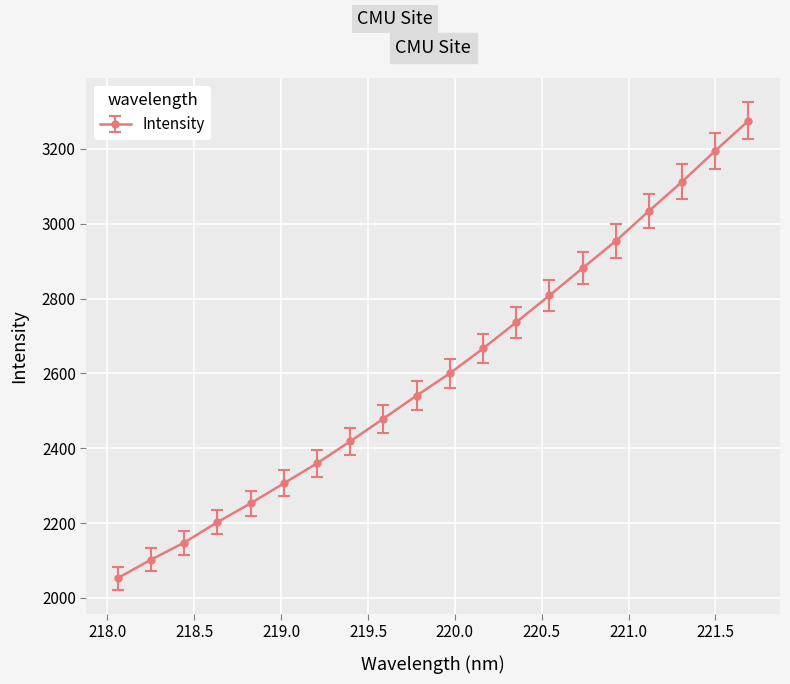

What is the difference between the maximum and minimum values?

1222.6